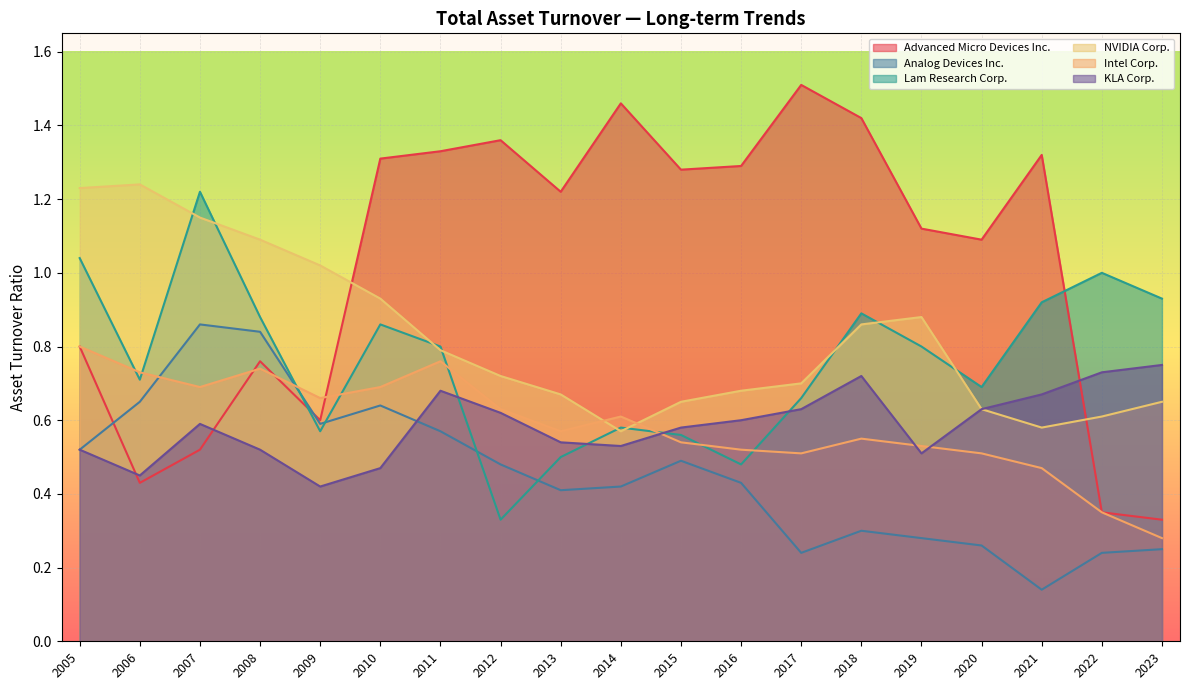

True or false: KLA Corp. has a value of 0.8 at 2014.

False